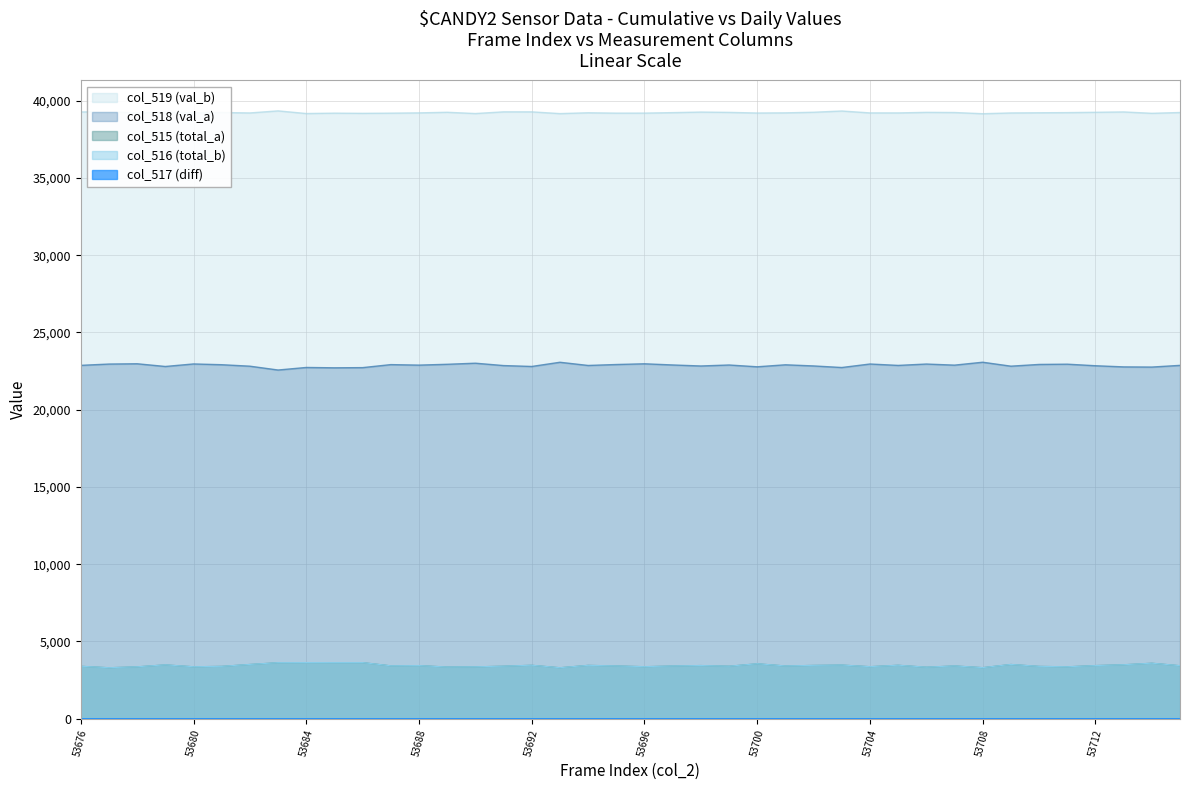

At which label is col_516 (total_b) closest to 3466?

53692